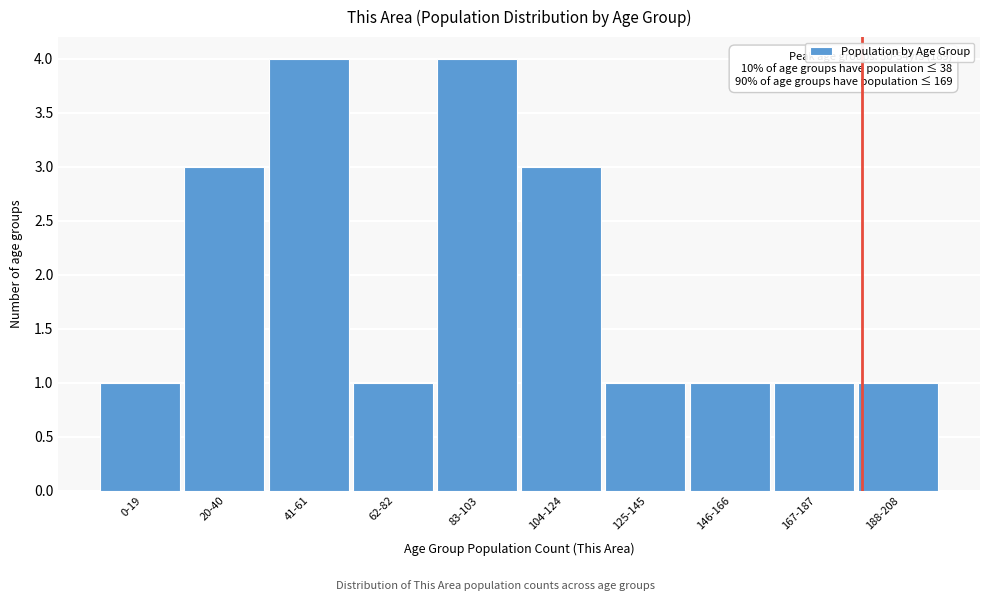

Reading left to right, extract all data points from this chart.

1	3	4	1	4	3	1	1	1	1